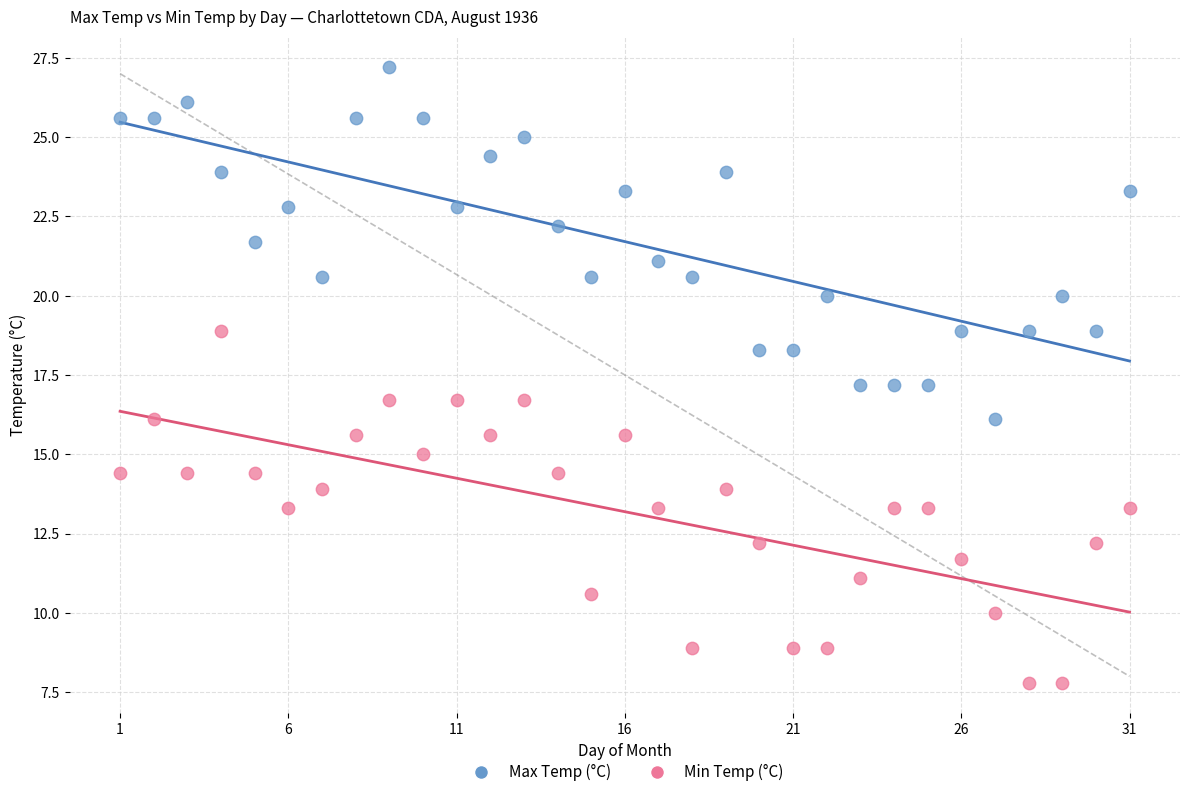

Across all data points, what is the range of X values (max minus min)?

30.0